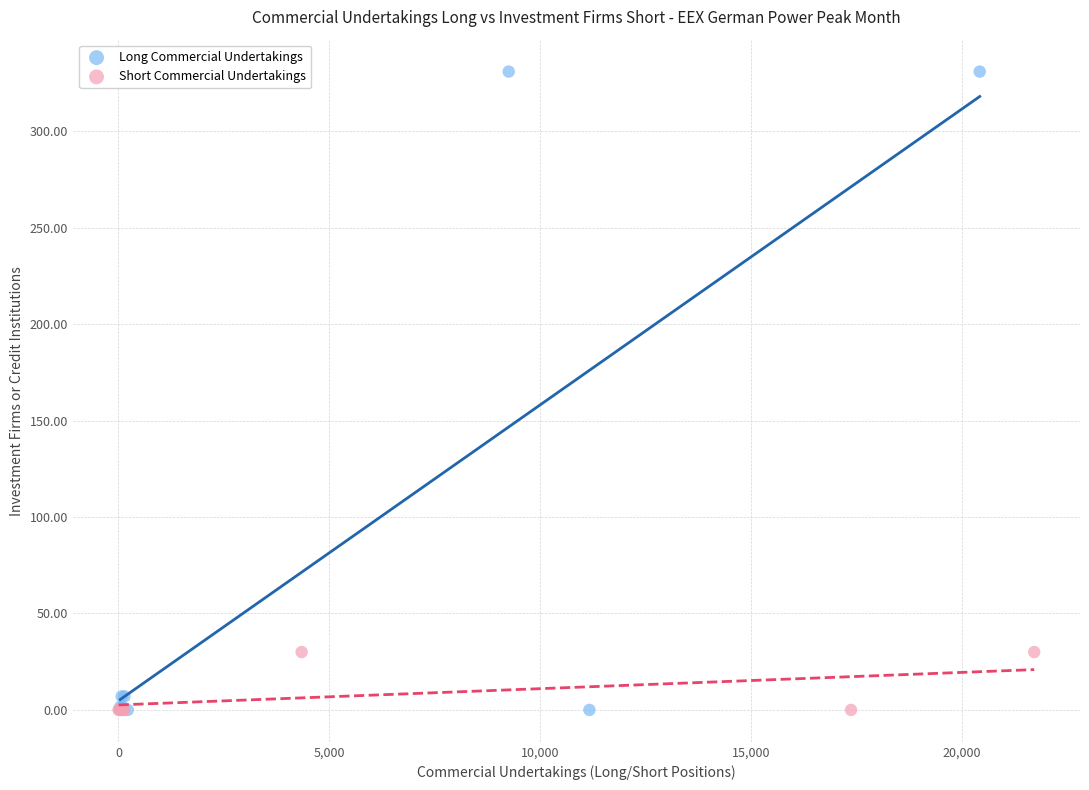

Which series contains the highest Y value?

Long Commercial Undertakings